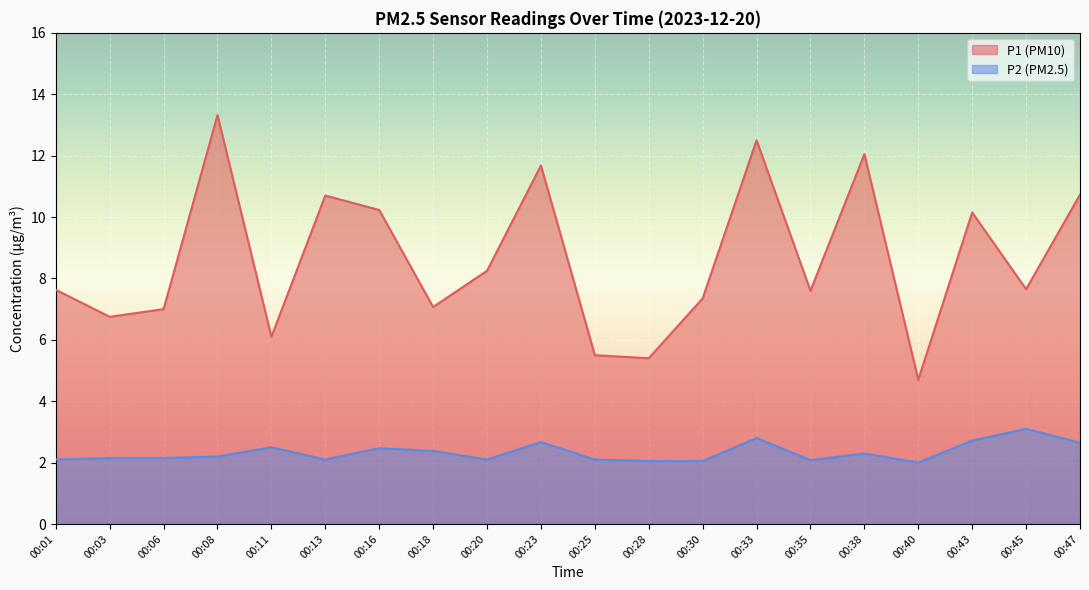

Count the number of data series in this chart.

2